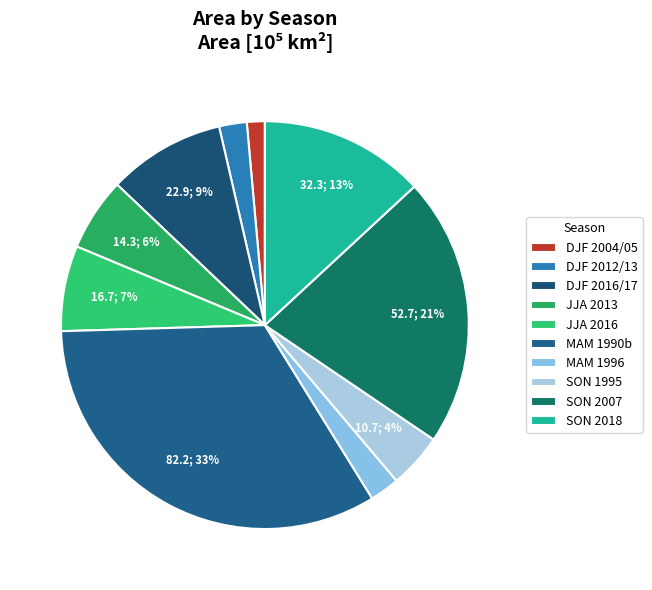

Which slice is the smallest?

DJF 2004/05